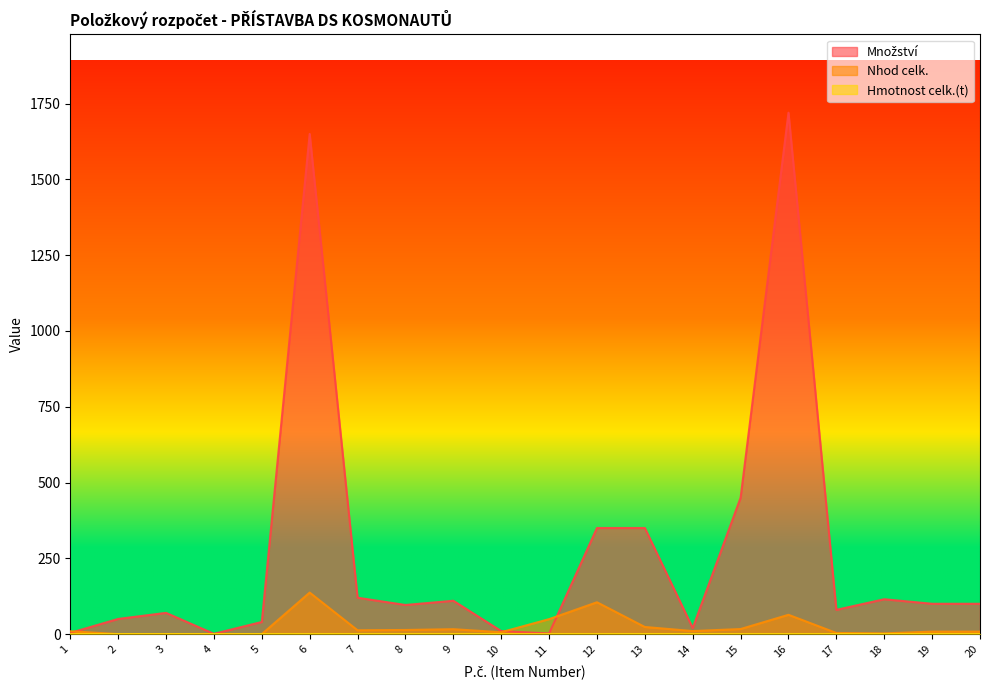

What are all the series names shown in the legend?

Množství, Nhod celk., Hmotnost celk.(t)